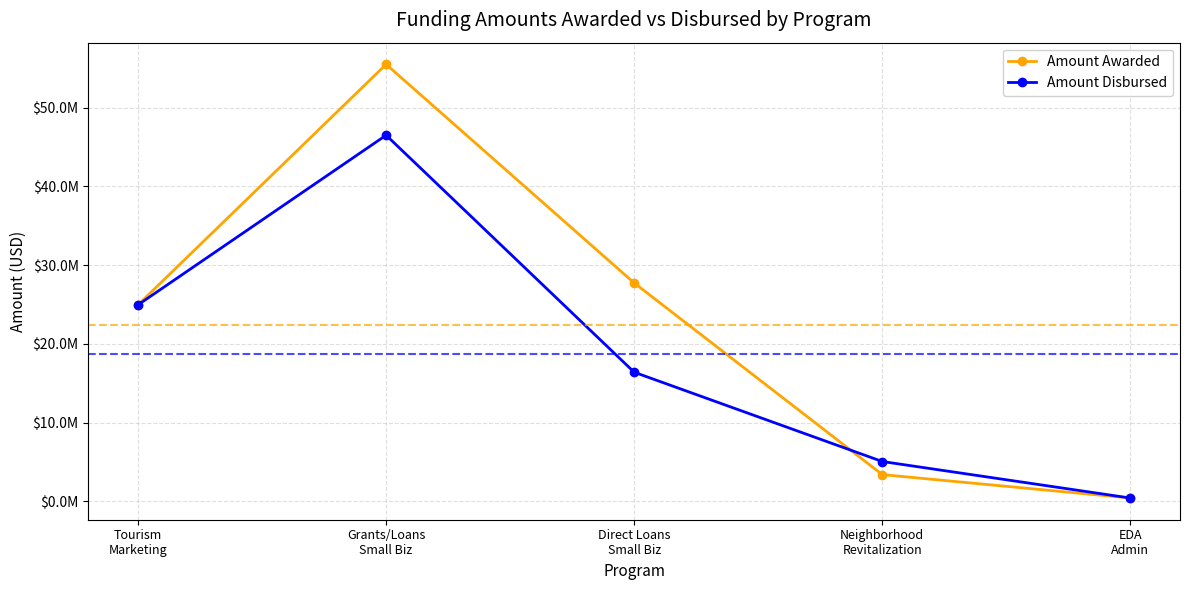

Is this an area chart (filled region under the line)?

No